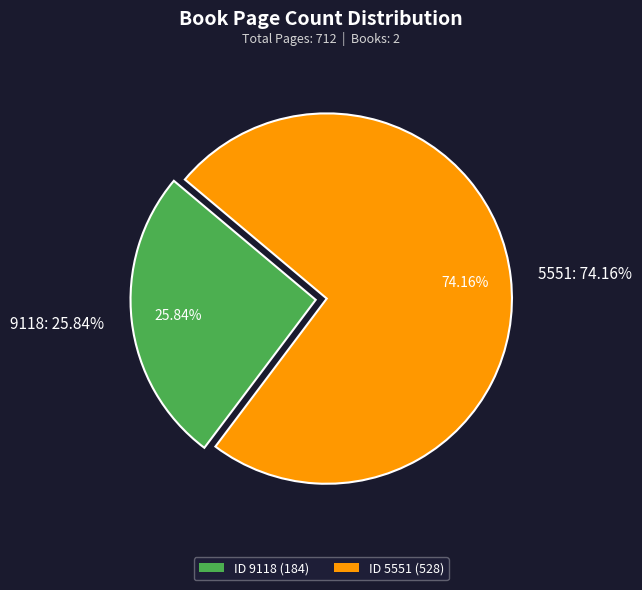

How many segments does this pie chart have?

2